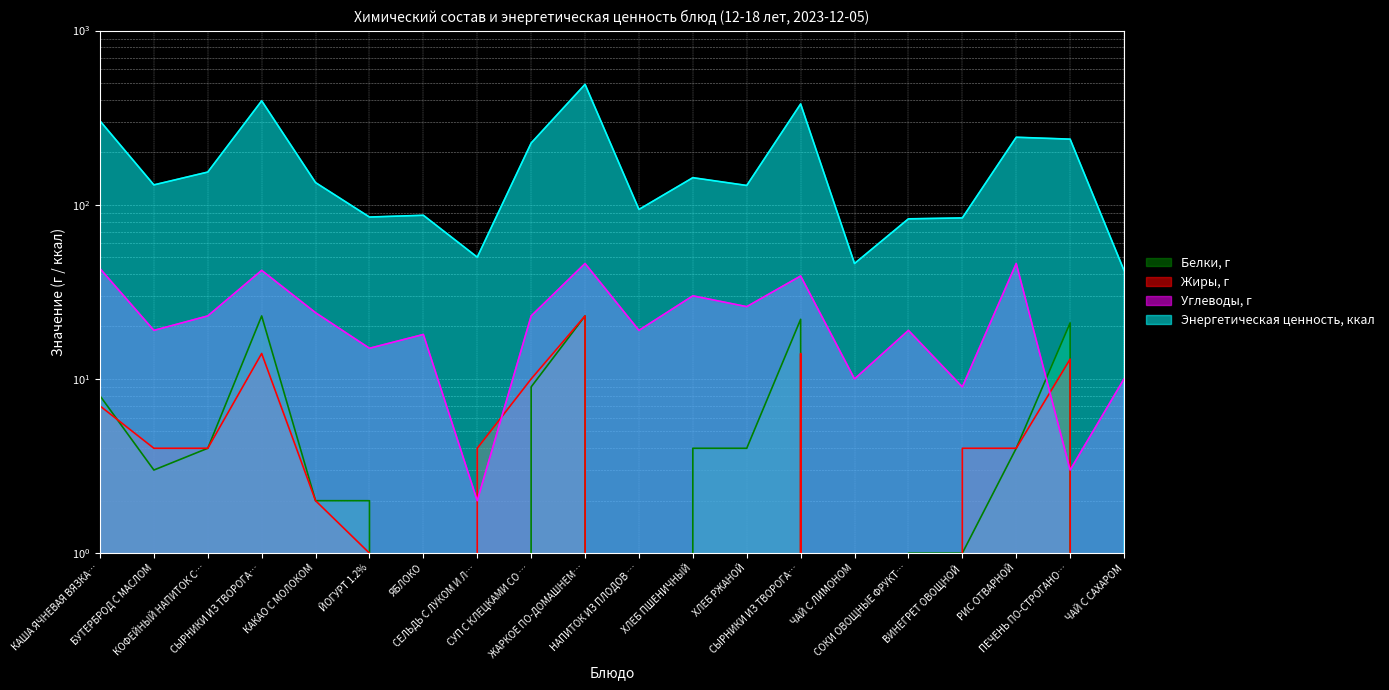

What is the sum of the Углеводы, г values at СОКИ ОВОЩНЫЕ ФРУКТ… and СЫРНИКИ ИЗ ТВОРОГА…?

61